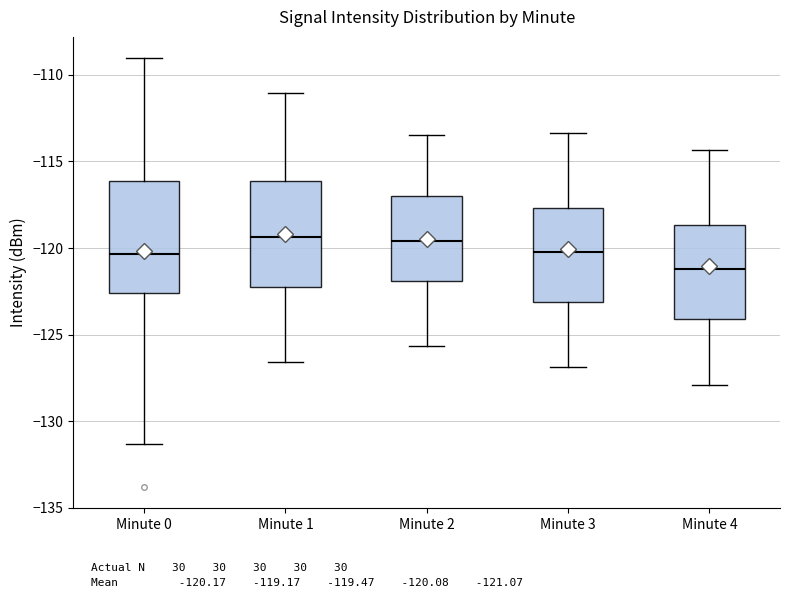

Which box has the lowest median line?

Minute 4